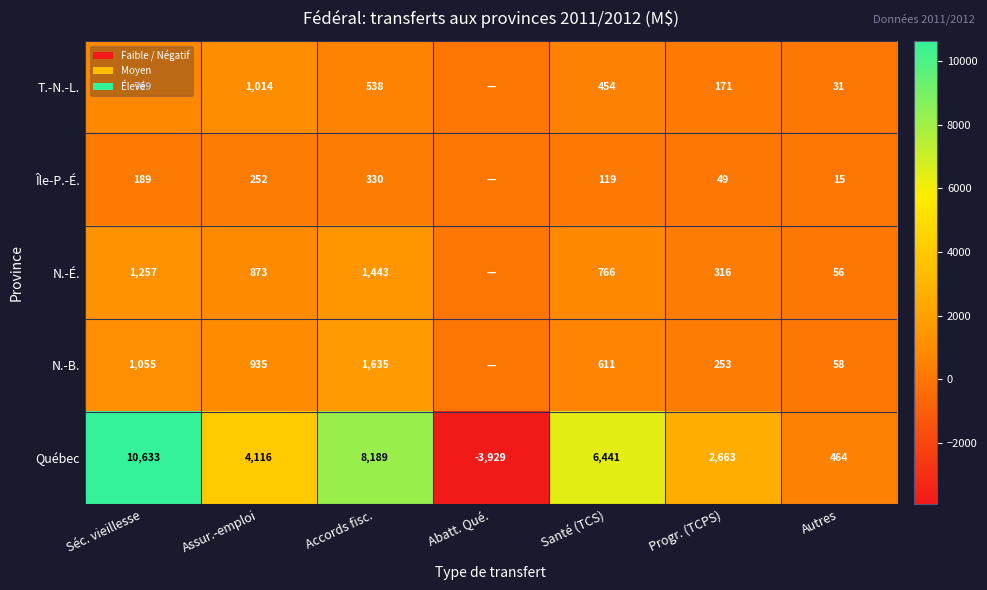

Is it true that N.-B. equals 450 at Assur.-emploi?

False